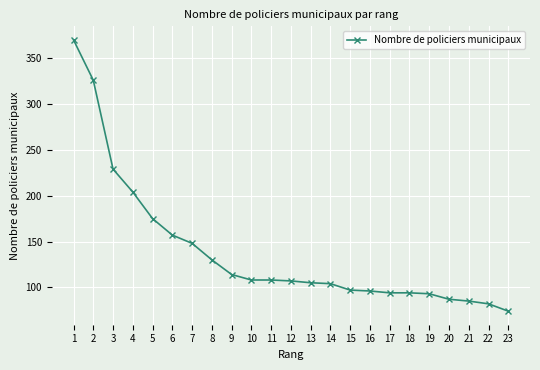

Is it true that the value at 21 is 112?

False